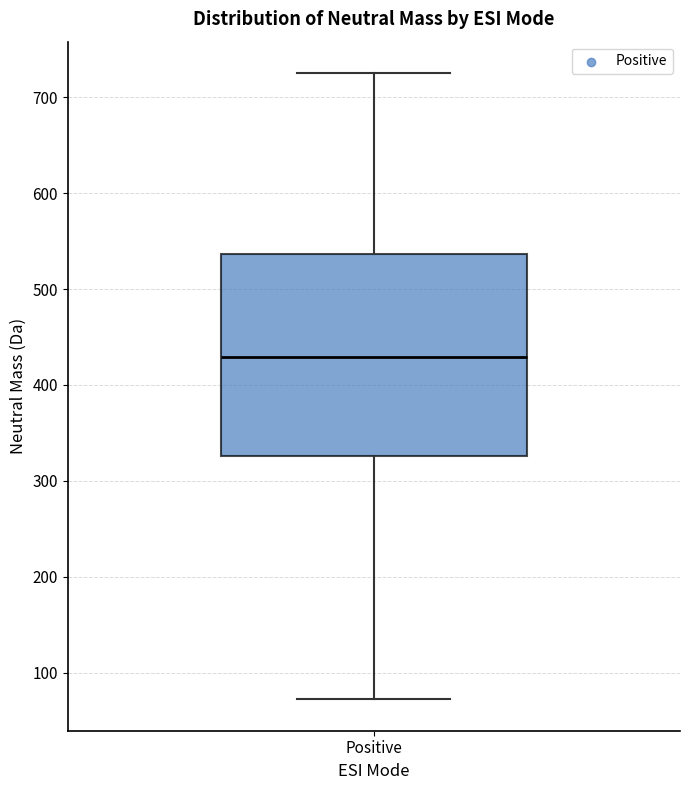

Where does the median line of the box for Positive sit on the y-axis? The values are not printed on the chart, so give them approximately, as read against the axis.

430